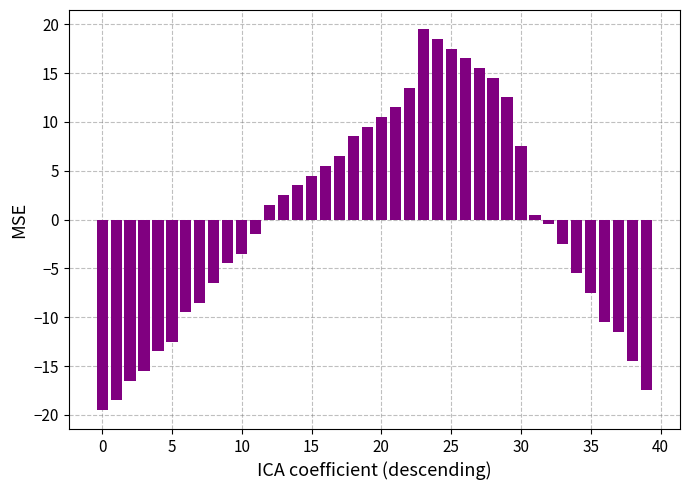

What is the smallest value displayed?

-19.5